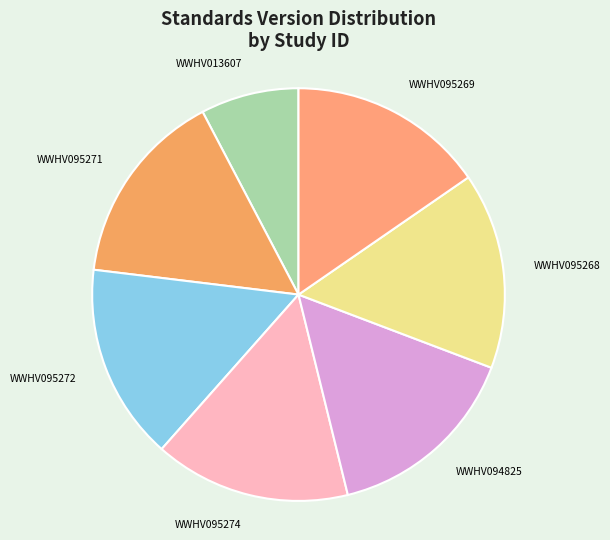

What is the ratio of the value at WWHV095269 to the value at WWHV013607?

2.0